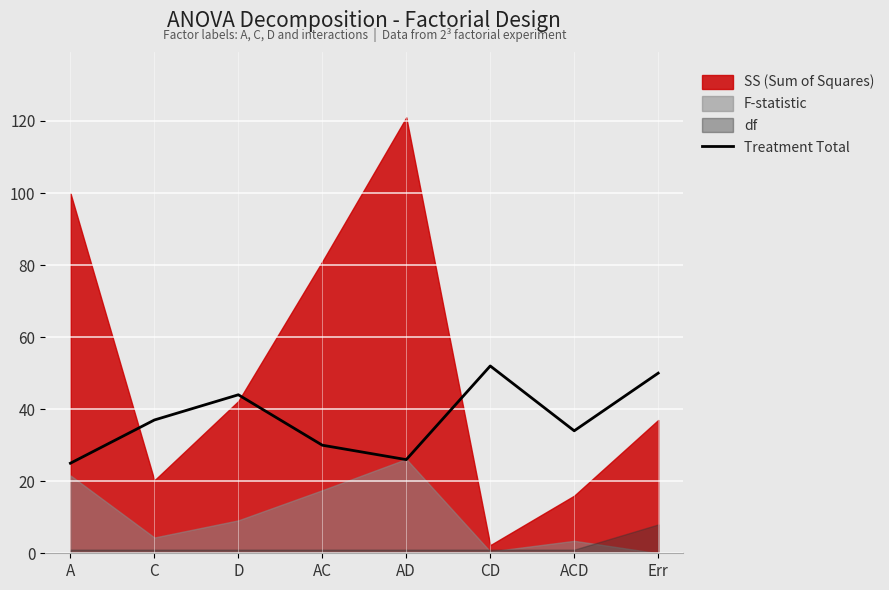

What is the lowest value of the Treatment Total series?

25